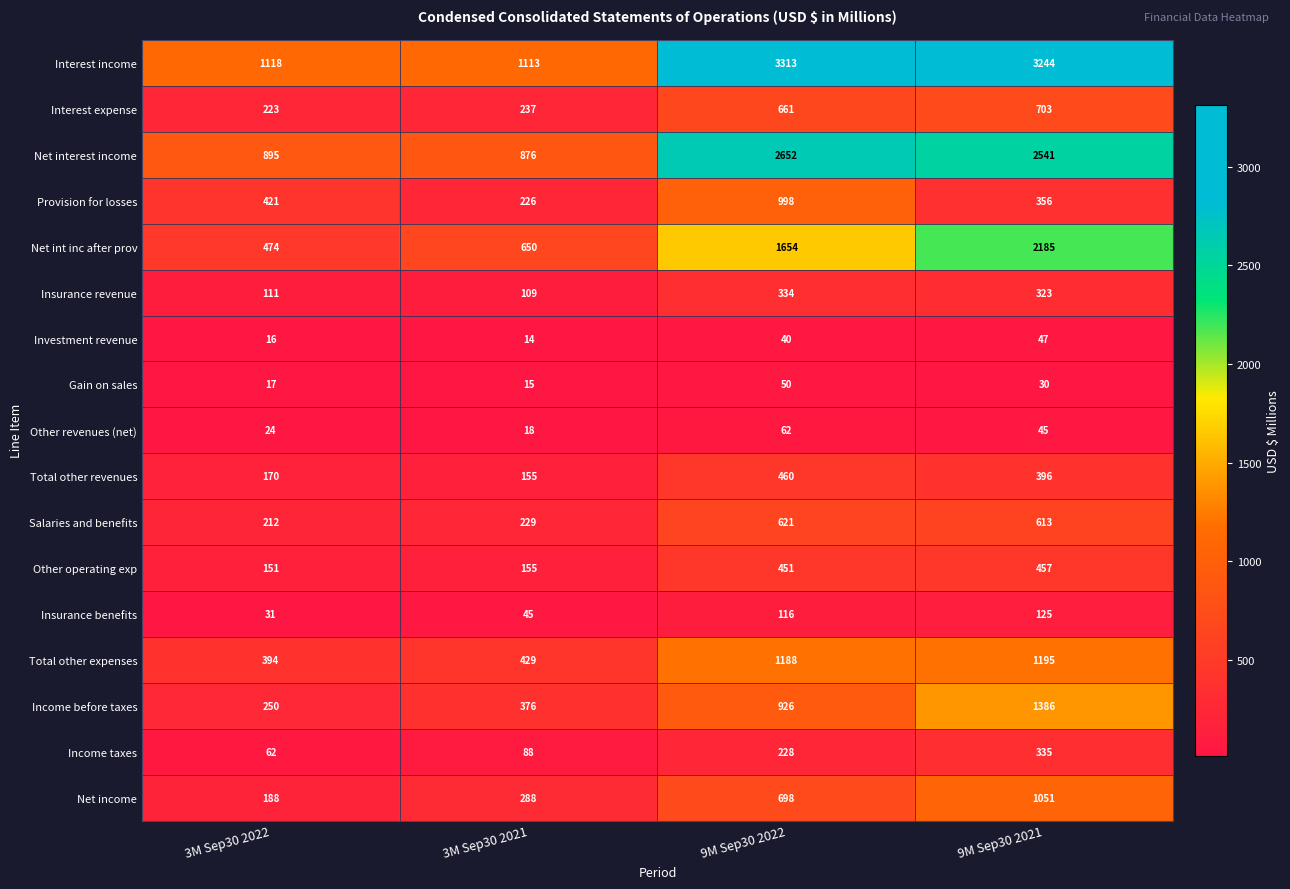

Between 3M Sep30 2022 and 3M Sep30 2021, which series saw the biggest shift?

Provision for losses